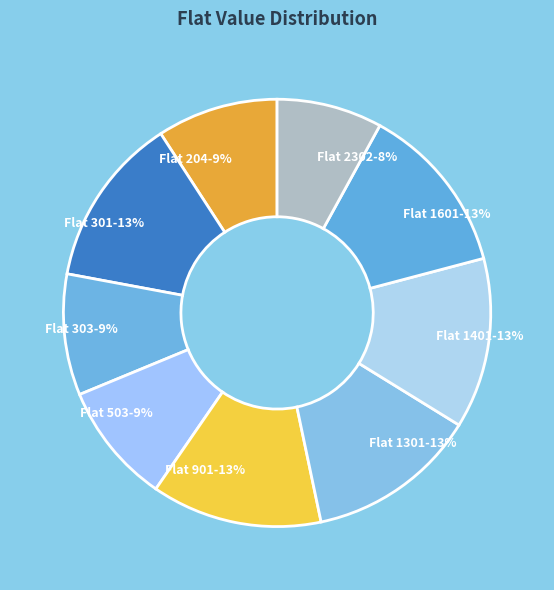

How many slices are in this pie chart?

9